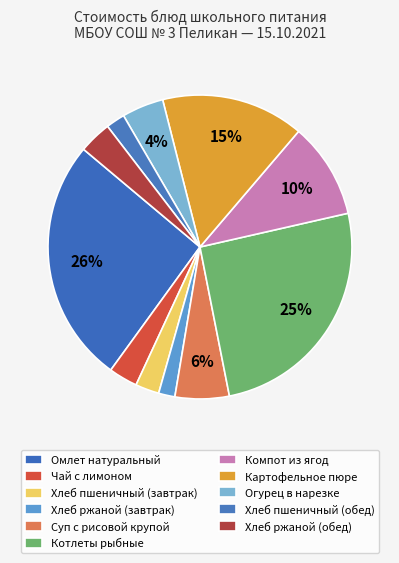

How many slices are in this pie chart?

11